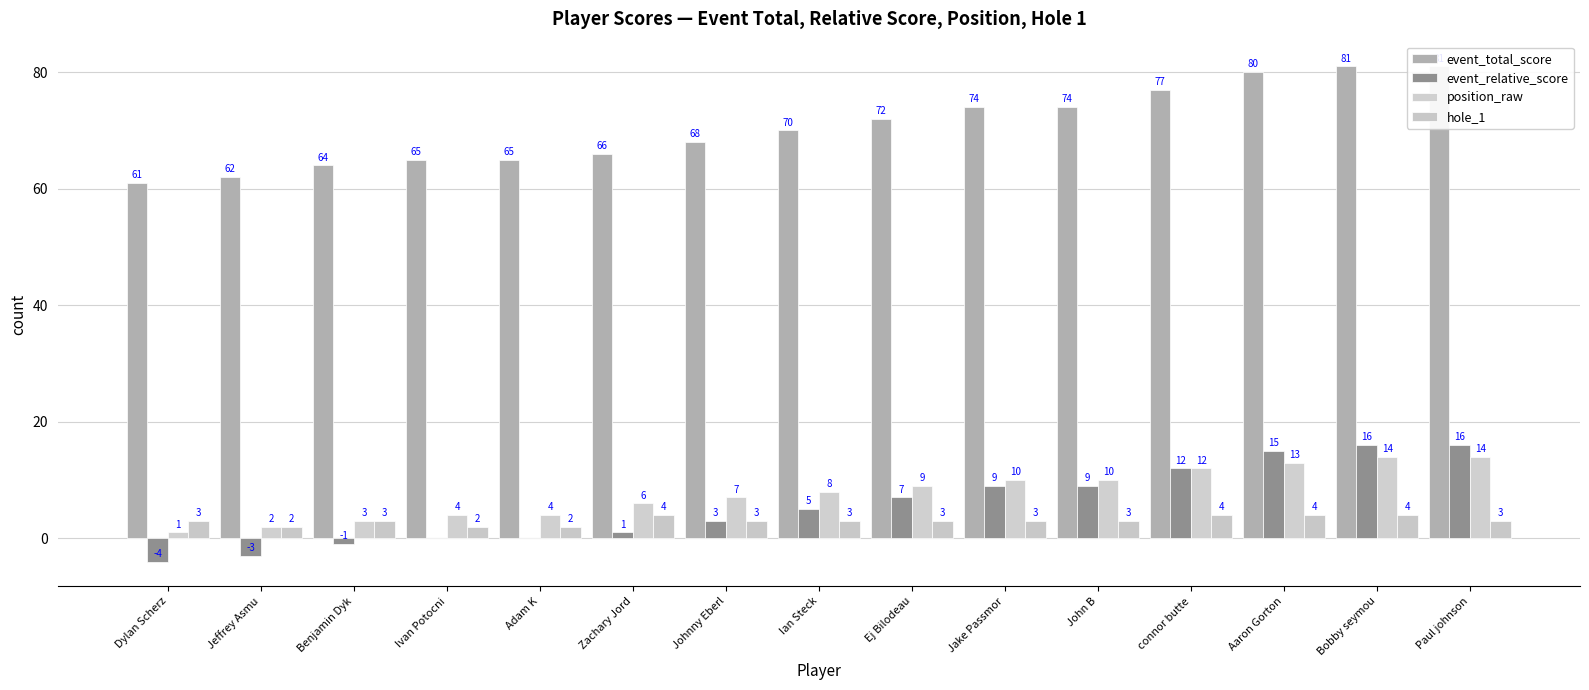

Reading right to left, what are all the values shown in this chart?

event_total_score: Paul johnson=81	Bobby seymou=81	Aaron Gorton=80	connor butte=77	John B=74	Jake Passmor=74	Ej Bilodeau=72	Ian Steck=70	Johnny Eberl=68	Zachary Jord=66	Adam K=65	Ivan Potocni=65	Benjamin Dyk=64	Jeffrey Asmu=62	Dylan Scherz=61
event_relative_score: Paul johnson=16	Bobby seymou=16	Aaron Gorton=15	connor butte=12	John B=9	Jake Passmor=9	Ej Bilodeau=7	Ian Steck=5	Johnny Eberl=3	Zachary Jord=1	Adam K=0	Ivan Potocni=0	Benjamin Dyk=-1	Jeffrey Asmu=-3	Dylan Scherz=-4
position_raw: Paul johnson=14	Bobby seymou=14	Aaron Gorton=13	connor butte=12	John B=10	Jake Passmor=10	Ej Bilodeau=9	Ian Steck=8	Johnny Eberl=7	Zachary Jord=6	Adam K=4	Ivan Potocni=4	Benjamin Dyk=3	Jeffrey Asmu=2	Dylan Scherz=1
hole_1: Paul johnson=3	Bobby seymou=4	Aaron Gorton=4	connor butte=4	John B=3	Jake Passmor=3	Ej Bilodeau=3	Ian Steck=3	Johnny Eberl=3	Zachary Jord=4	Adam K=2	Ivan Potocni=2	Benjamin Dyk=3	Jeffrey Asmu=2	Dylan Scherz=3